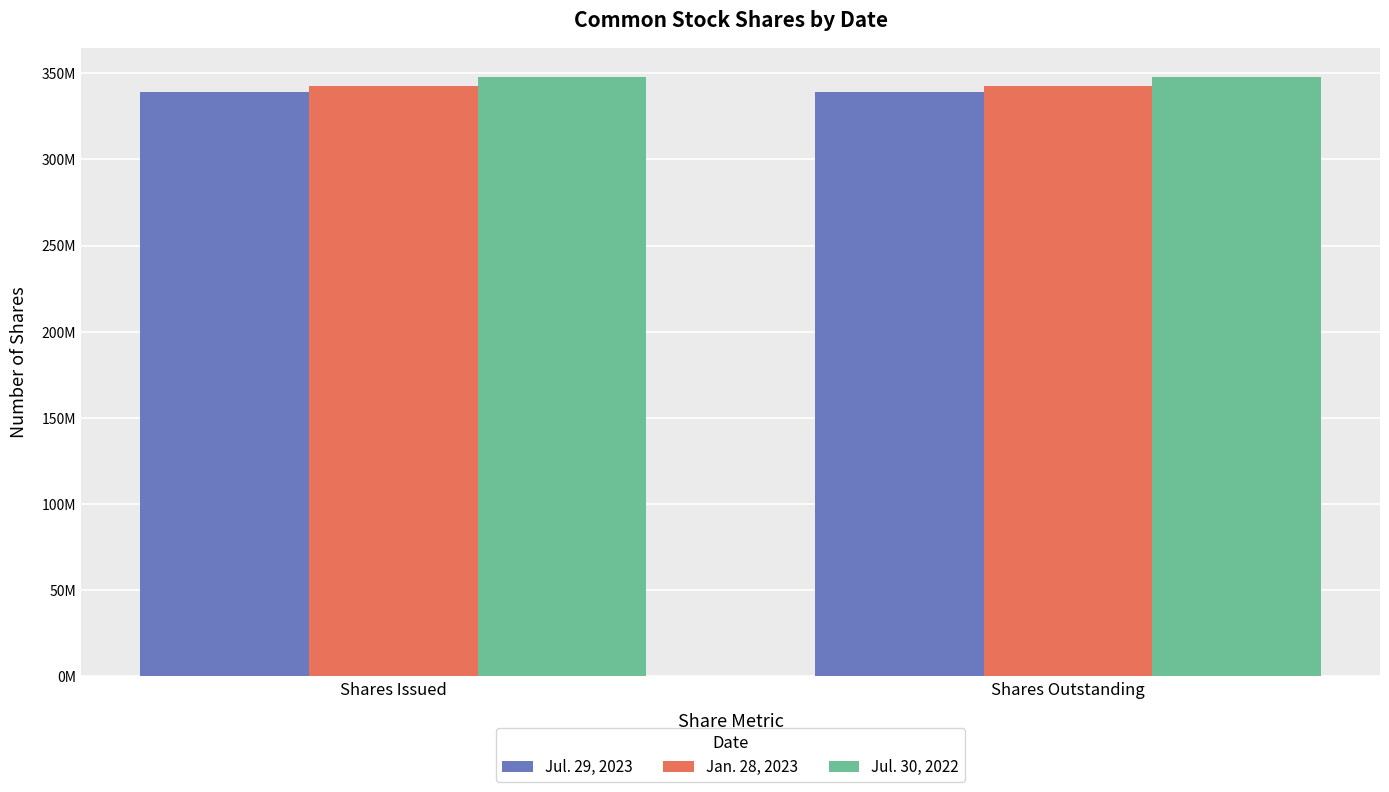

Does the chart contain any negative values?

No